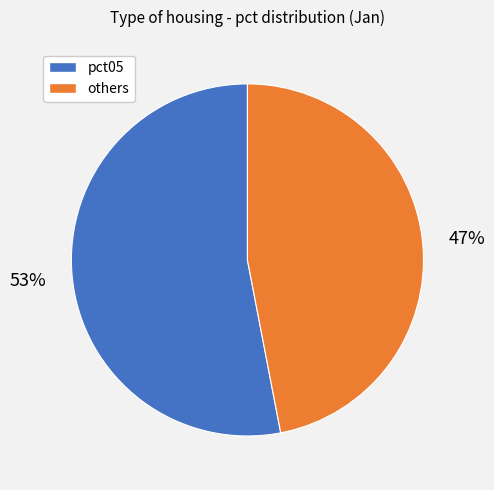

To the nearest percent, what is the difference between the largest and smallest slice percentages?

6%